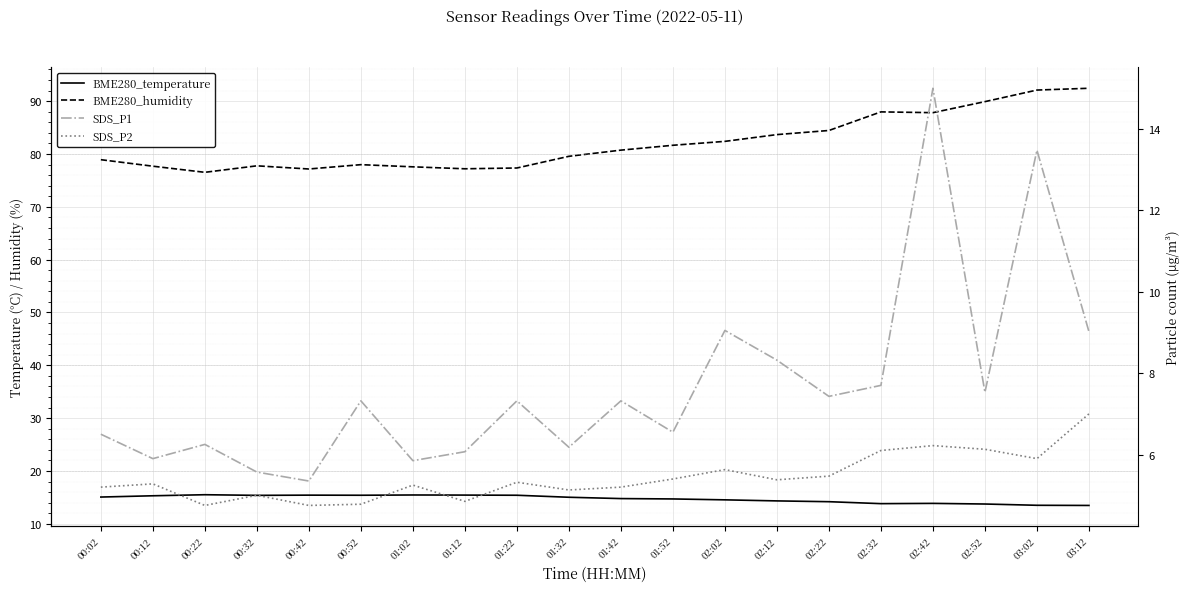

What is the difference between the second highest and second lowest values in the BME280_humidity series?

14.9